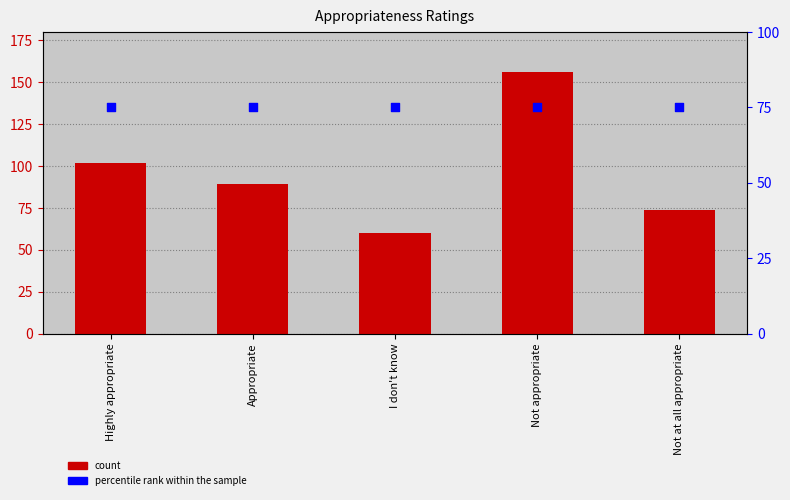

Which series contains the lowest Y value?

count